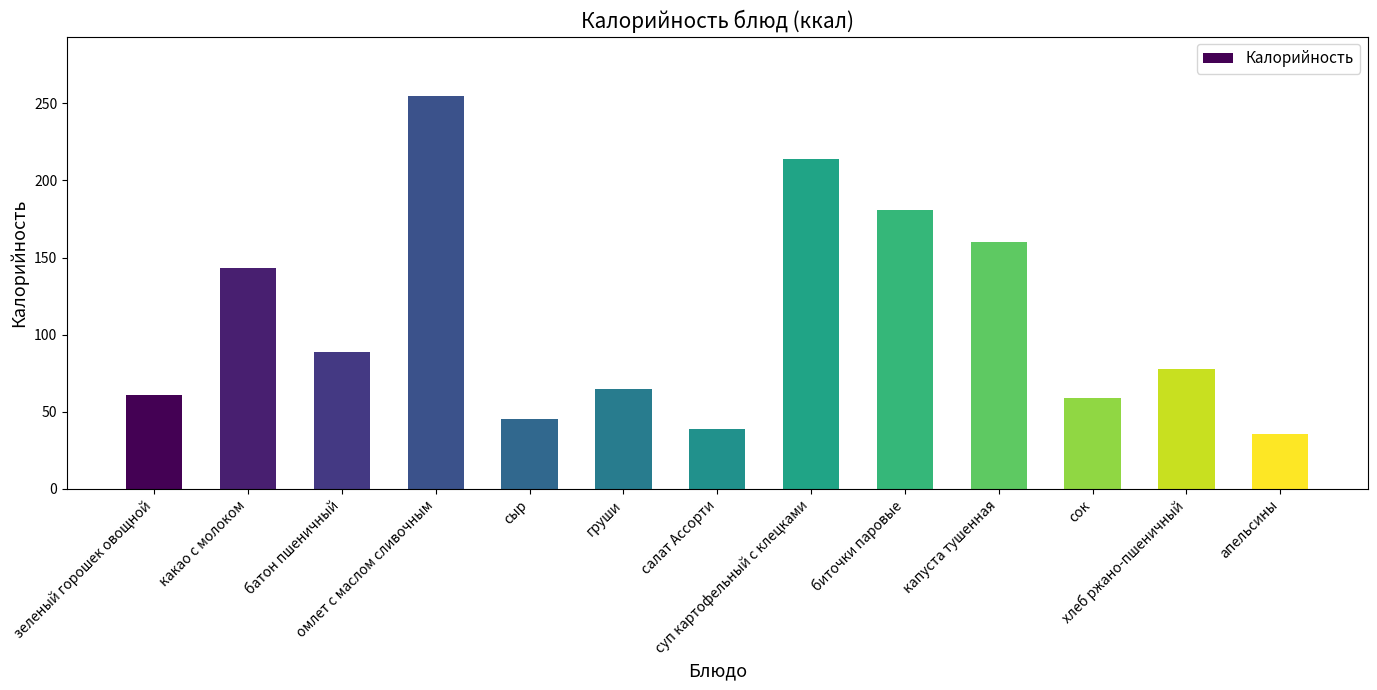

What is the sum of all values?

1423.3